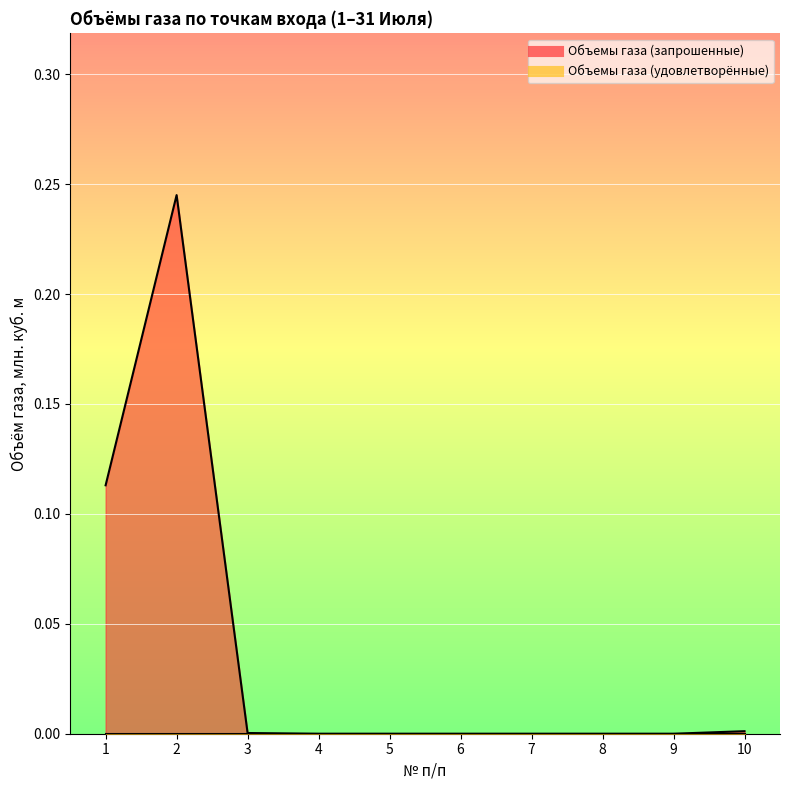

How many positive values are there?

4